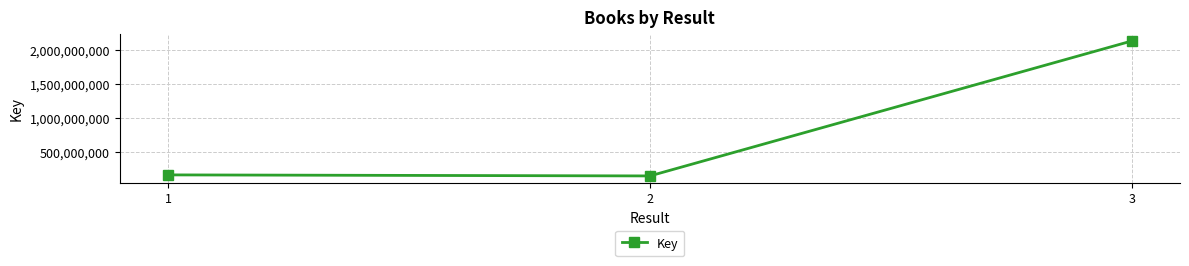

What is the value of the 2nd point from the left?

150650629